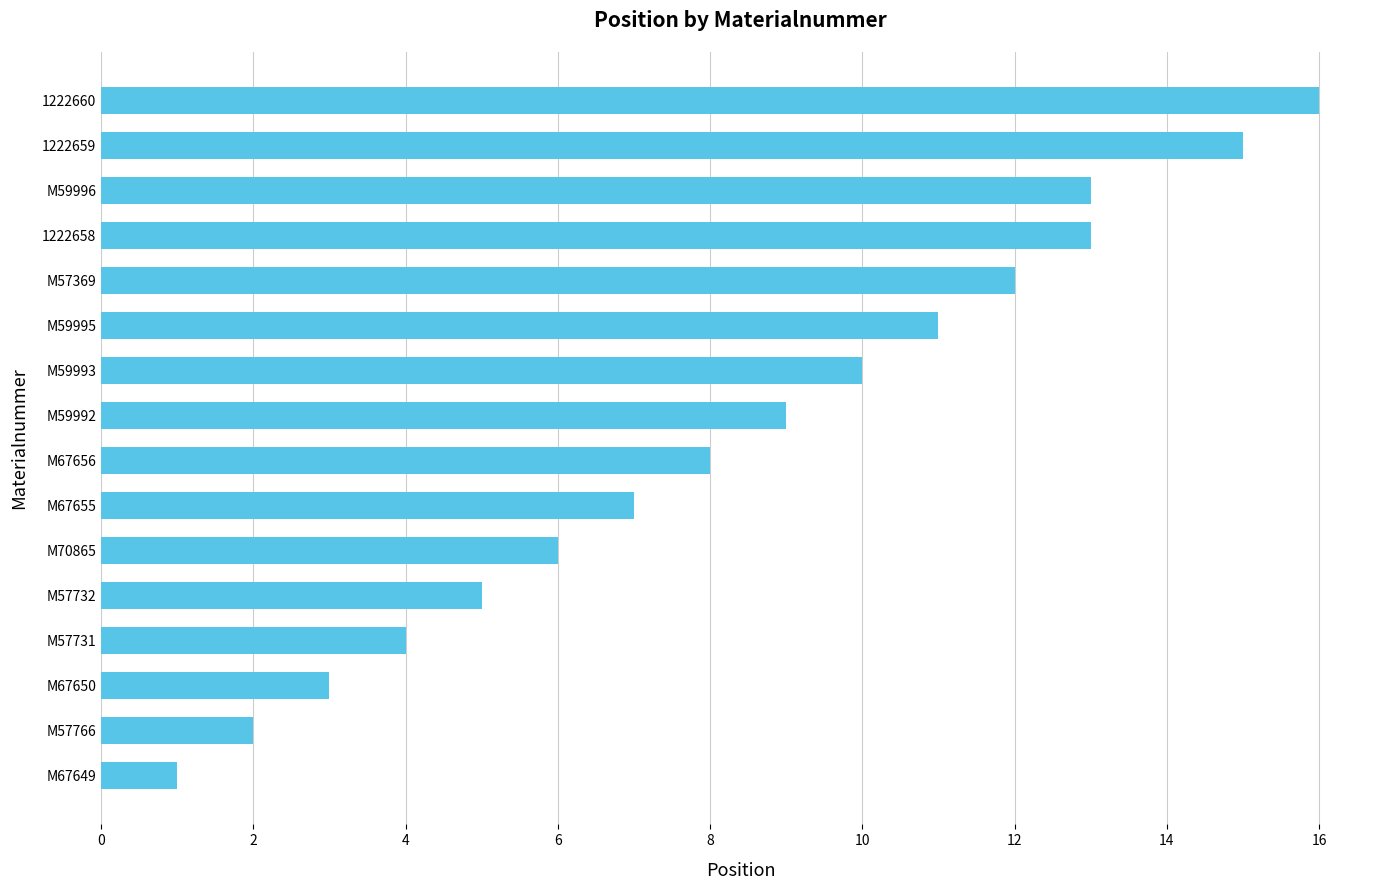

The value at 1222660 is 16. True or false?

True